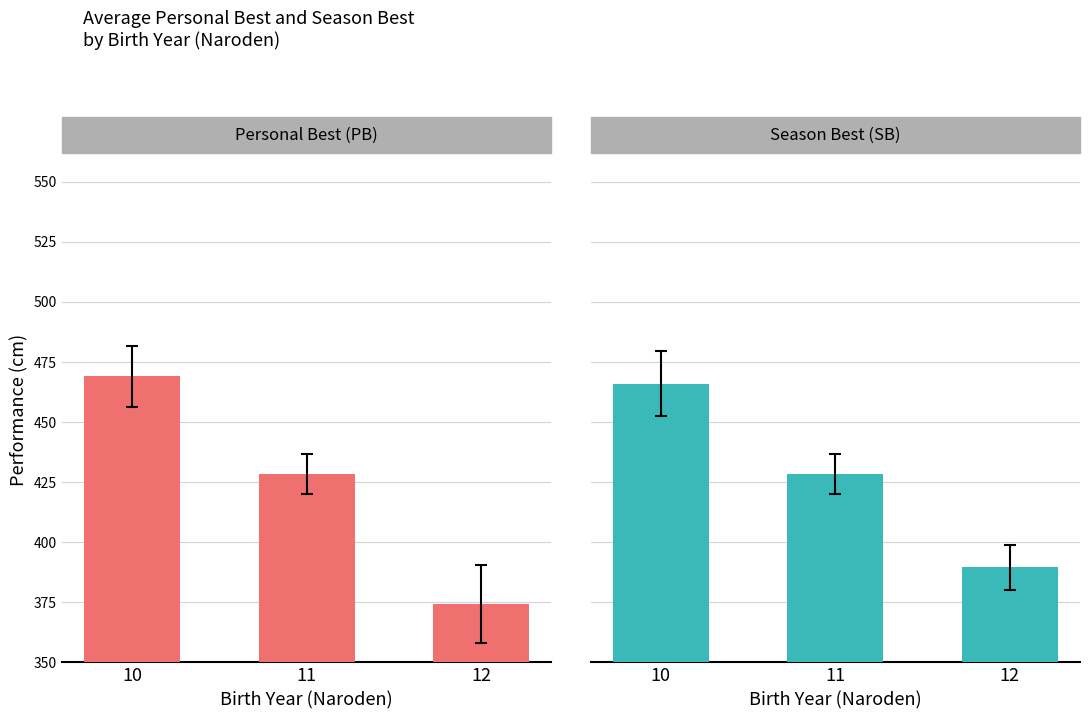

What is the sum of all Personal Best (PB) values?

1271.6